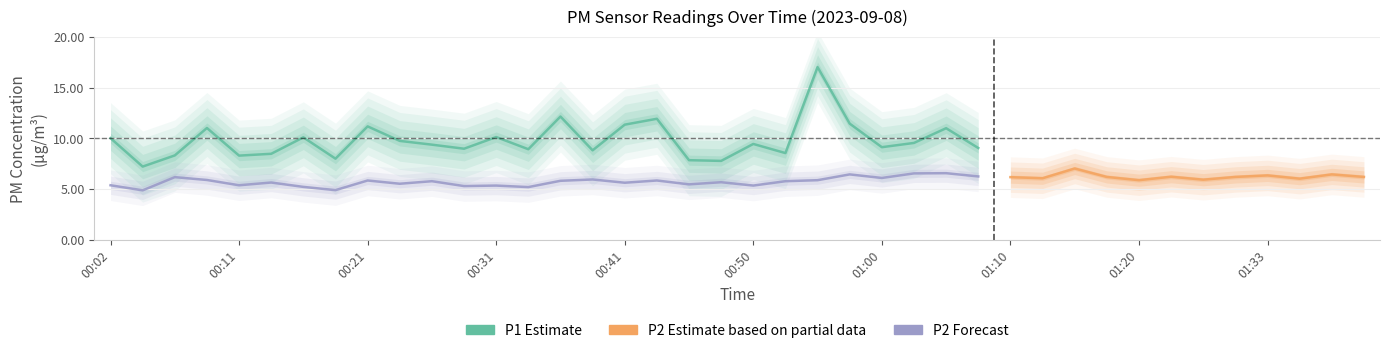

At which category does the chart reach its minimum across all series?

00:04